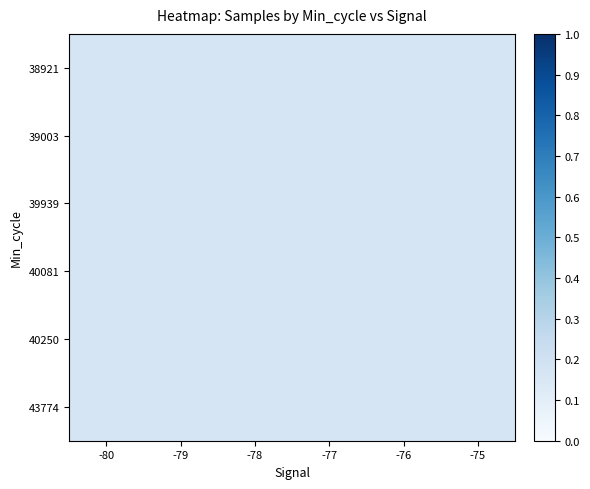

Reading left to right, what are all the values shown in this chart?

38921: -80=0.2	-79=0.2	-78=0.2	-77=0.2	-76=0.2	-75=0.2
39003: -80=0.2	-79=0.2	-78=0.2	-77=0.2	-76=0.2	-75=0.2
39939: -80=0.2	-79=0.2	-78=0.2	-77=0.2	-76=0.2	-75=0.2
40081: -80=0.2	-79=0.2	-78=0.2	-77=0.2	-76=0.2	-75=0.2
40250: -80=0.2	-79=0.2	-78=0.2	-77=0.2	-76=0.2	-75=0.2
43774: -80=0.2	-79=0.2	-78=0.2	-77=0.2	-76=0.2	-75=0.2